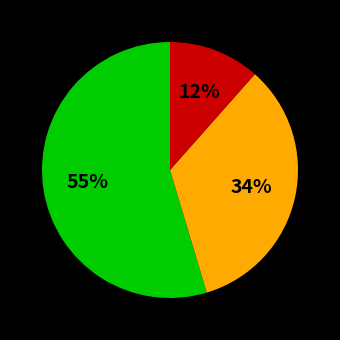

Count the number of slices in the pie.

3